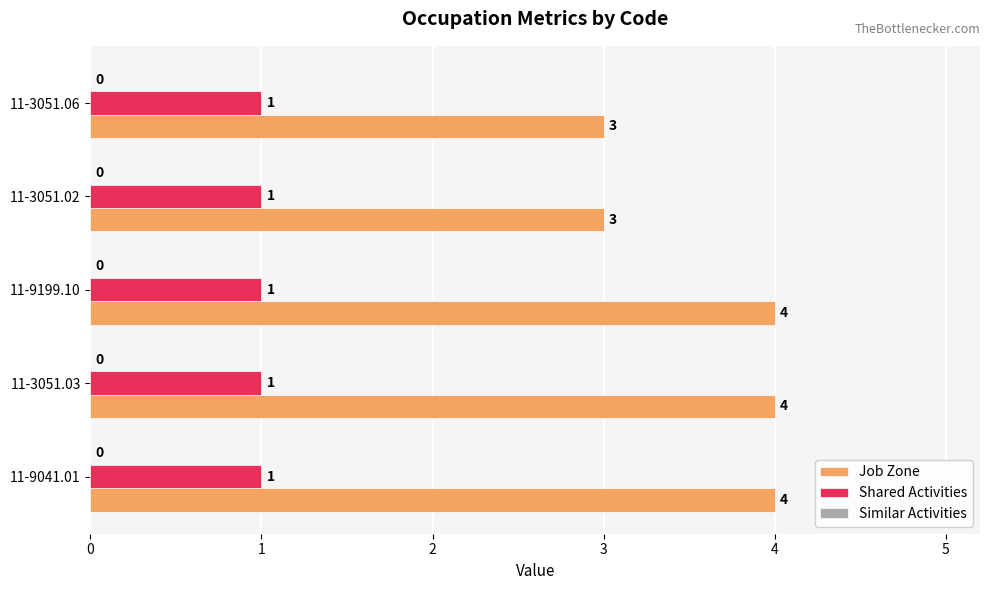

Which series has the largest range (max minus min)?

Job Zone